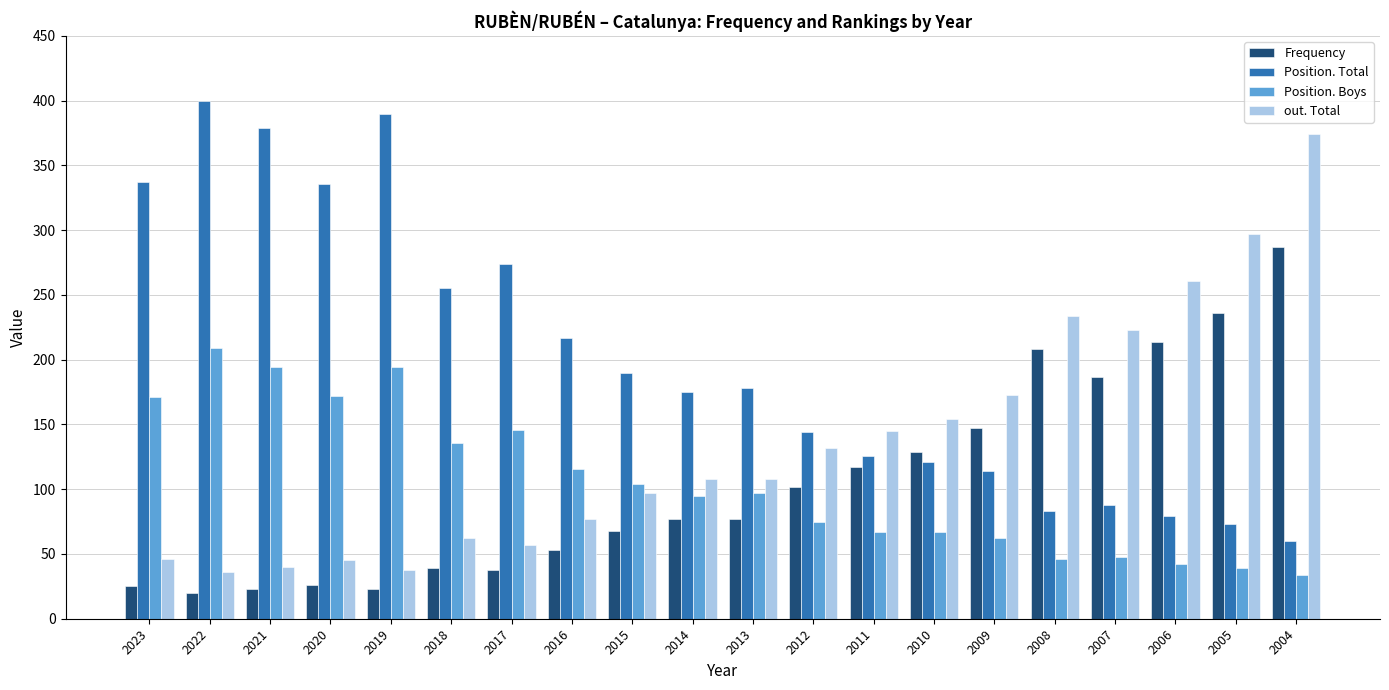

Is the value of Position. Boys at 2006 greater than the value of Position. Total at 2014?

No